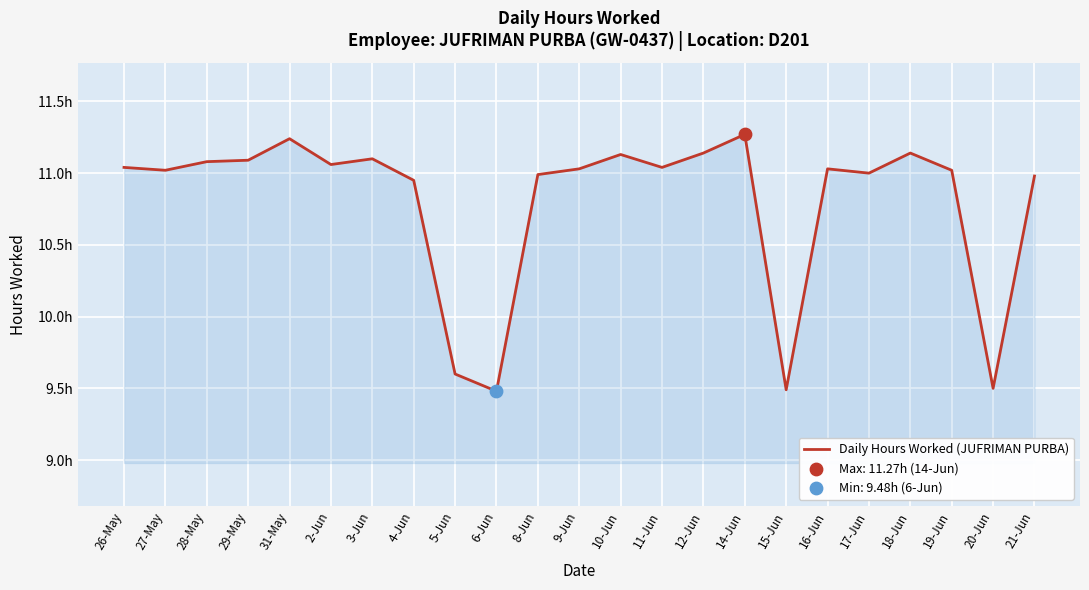

What is the change in value from 29-May to 6-Jun?

-1.6